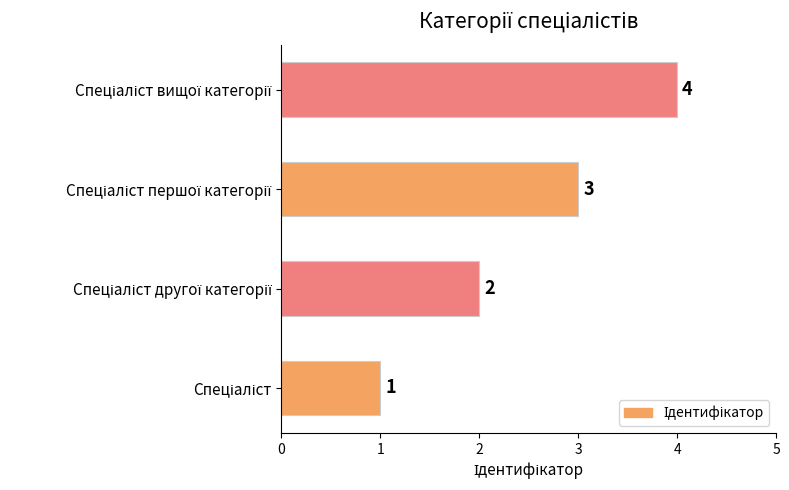

How many distinct data groups are displayed?

1